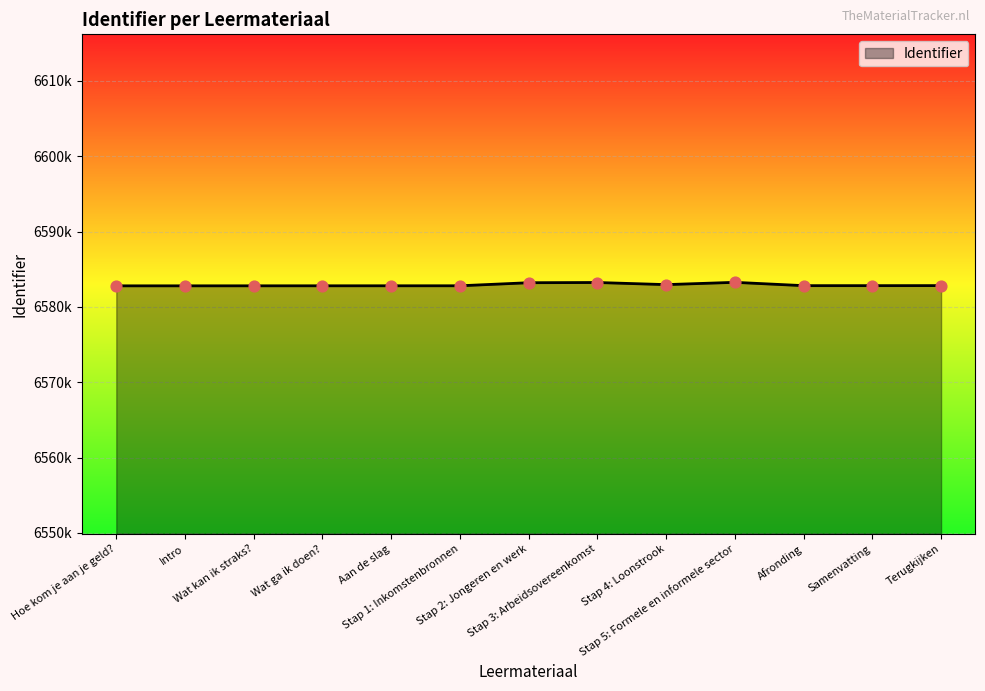

What is the change in value from Intro to Stap 4: Loonstrook?

+161